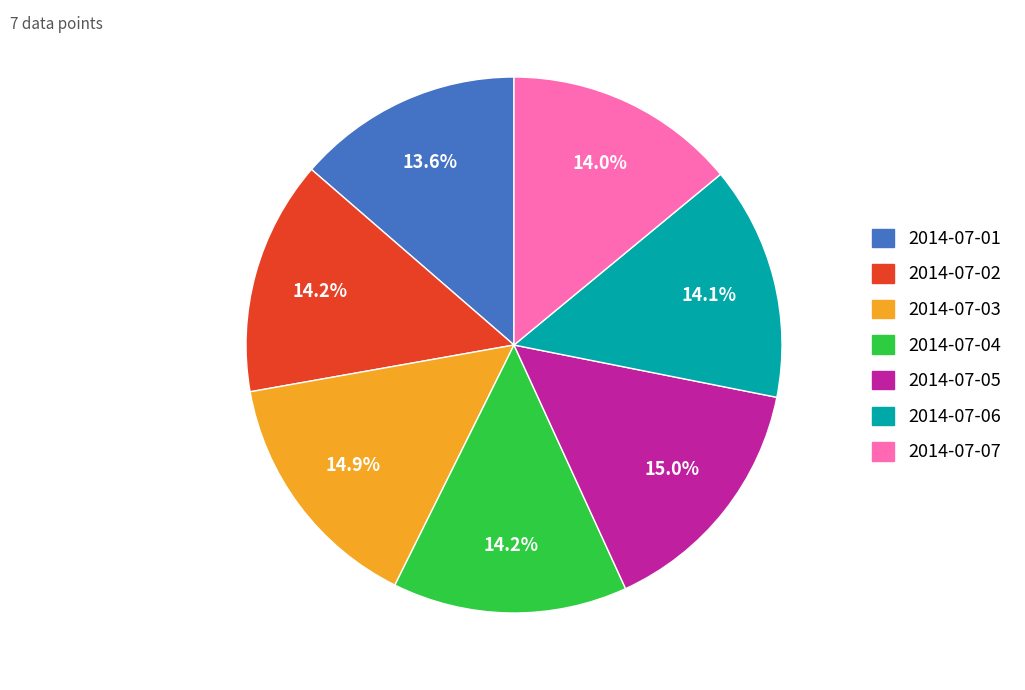

Is it true that 2014-07-04 is 14% of the pie?

True